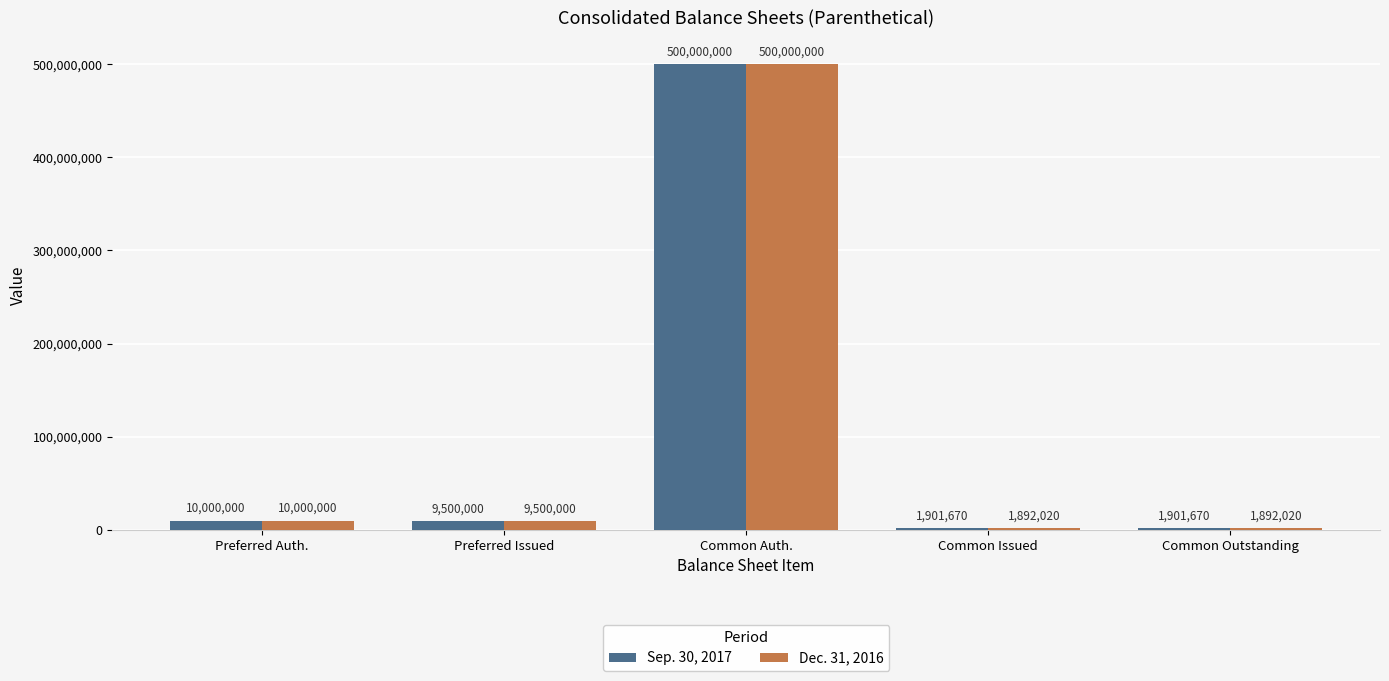

What are all the series names shown in the legend?

Sep. 30, 2017, Dec. 31, 2016